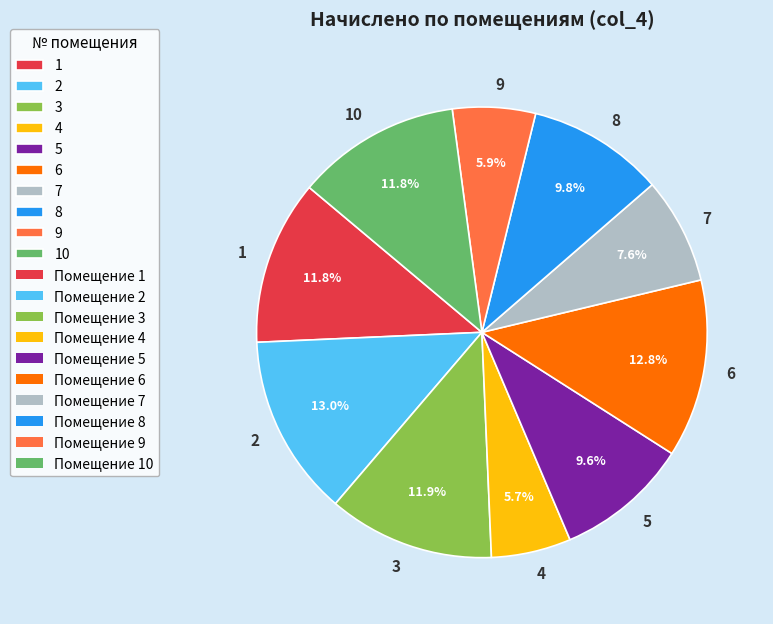

Is the sum of 8 and 1 greater than half?

No